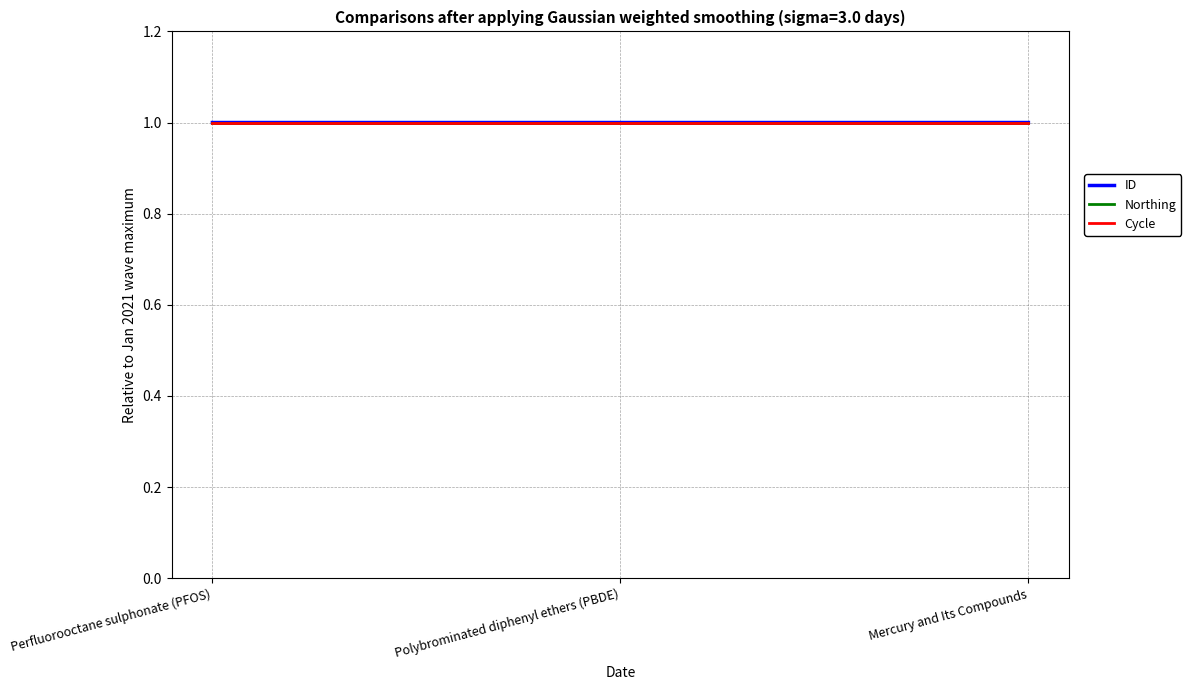

List the labels in order of Northing value, smallest first.

Perfluorooctane sulphonate (PFOS), Polybrominated diphenyl ethers (PBDE), Mercury and Its Compounds